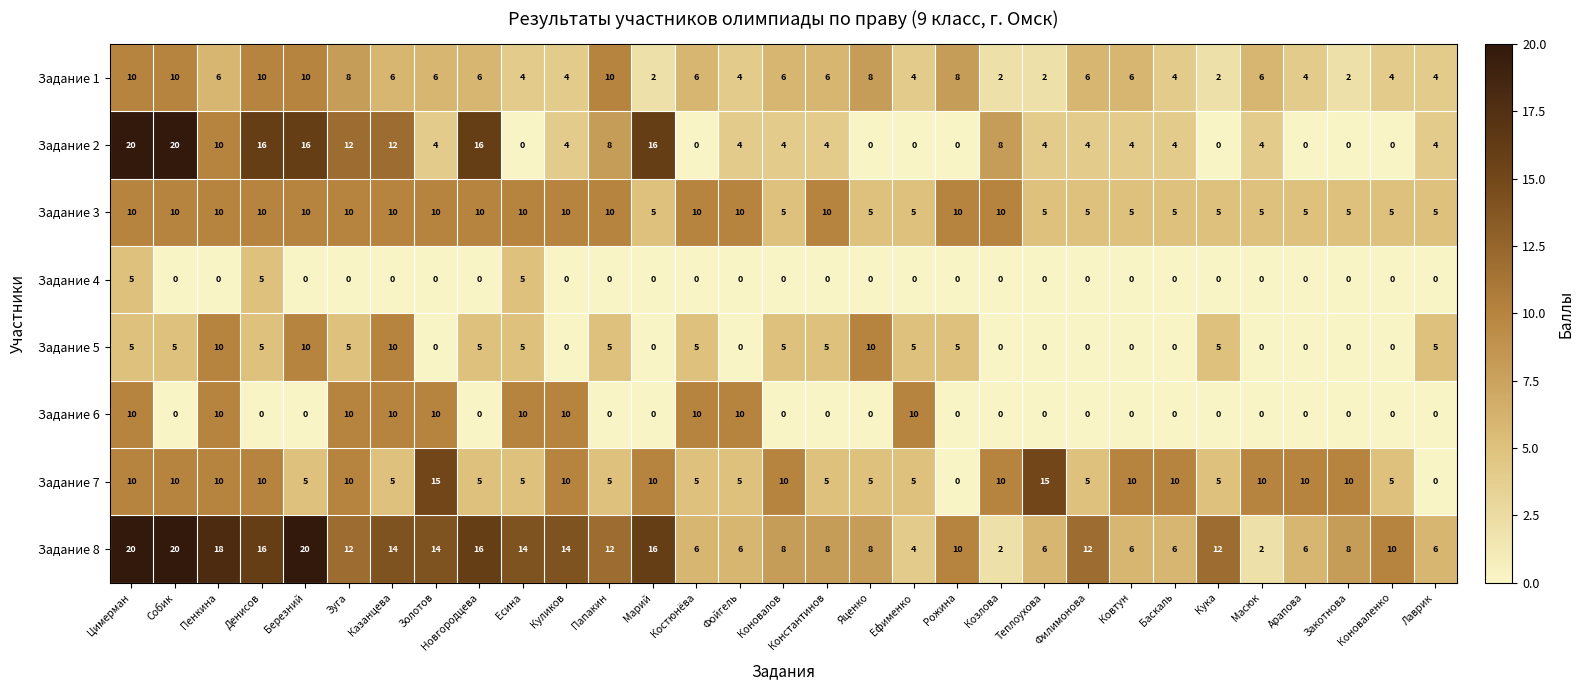

Where is Задание 2 nearest to the value 10?

Пенкина